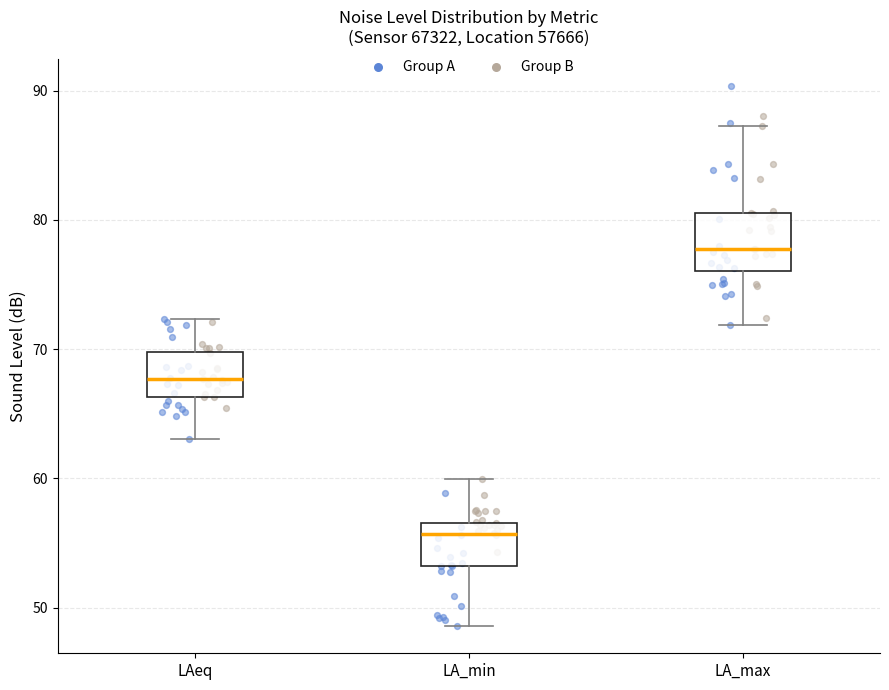

Which box has the highest median line?

LA_max